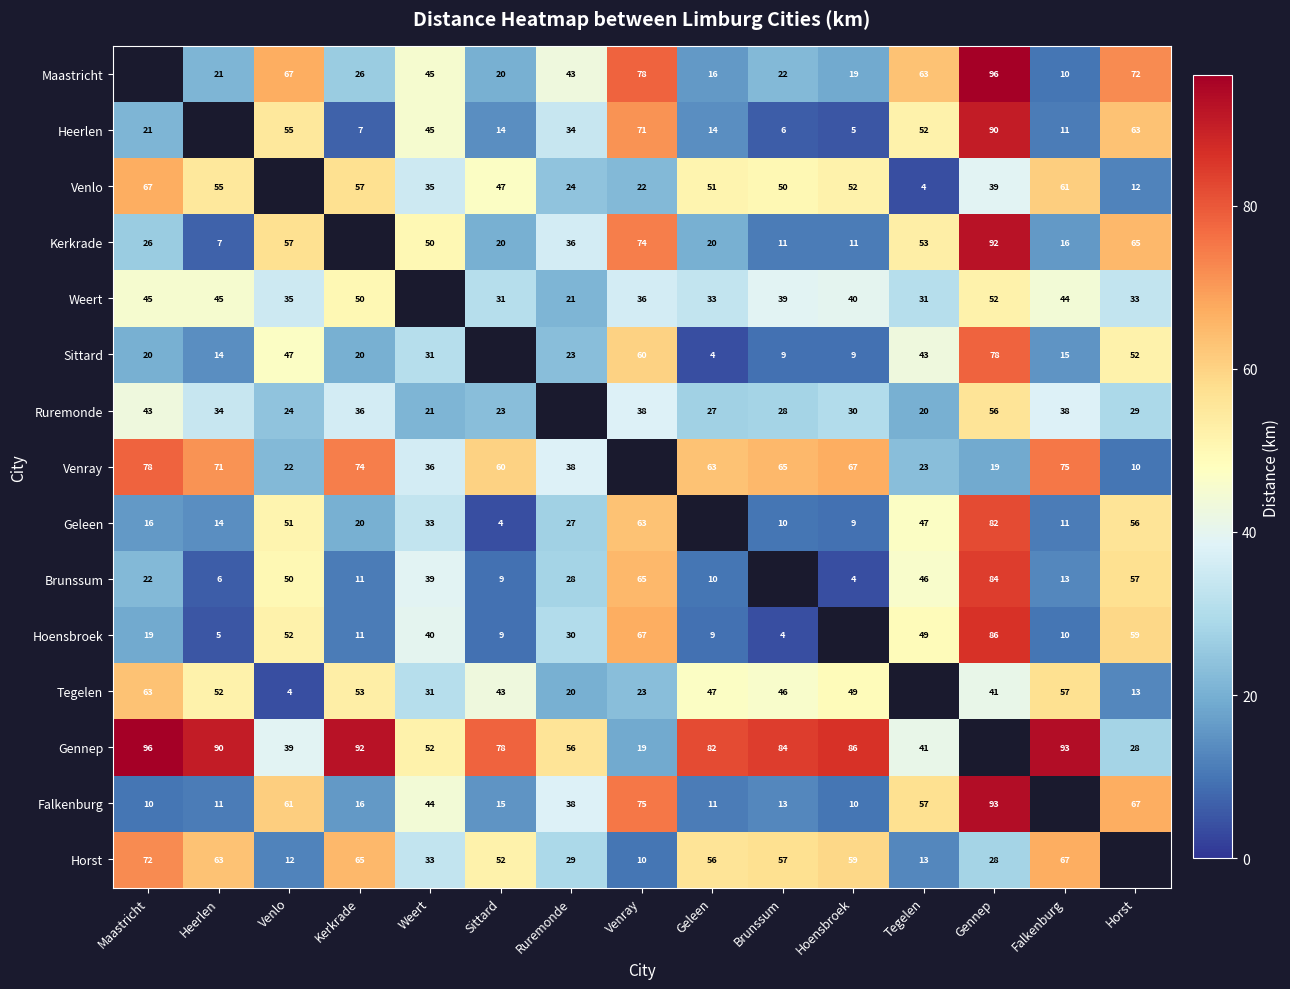

What is the spread (max minus min) of values at Geleen?

78.0